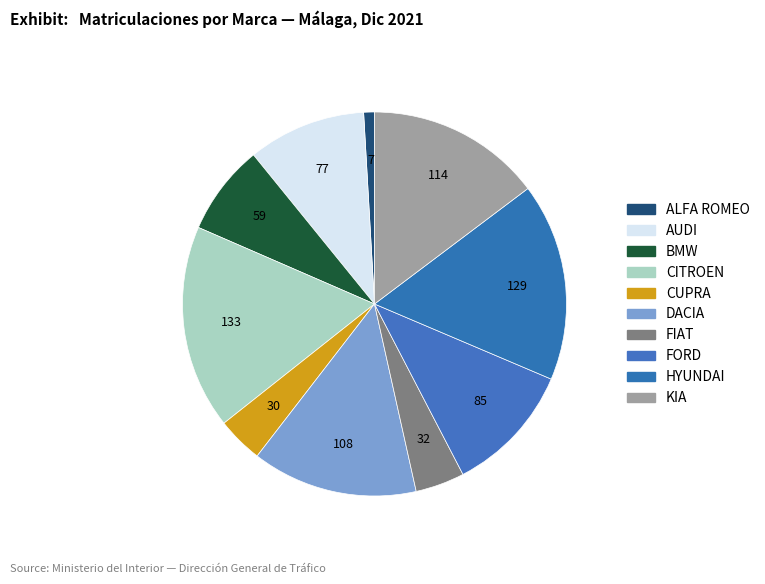

How many segments does this pie chart have?

10